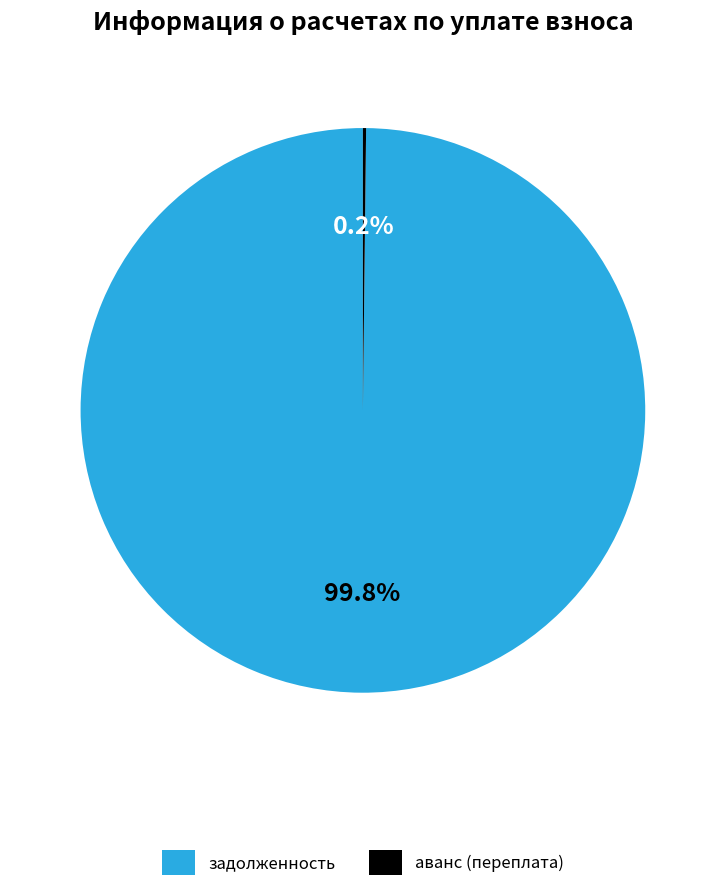

Which slice is the largest?

задолженность